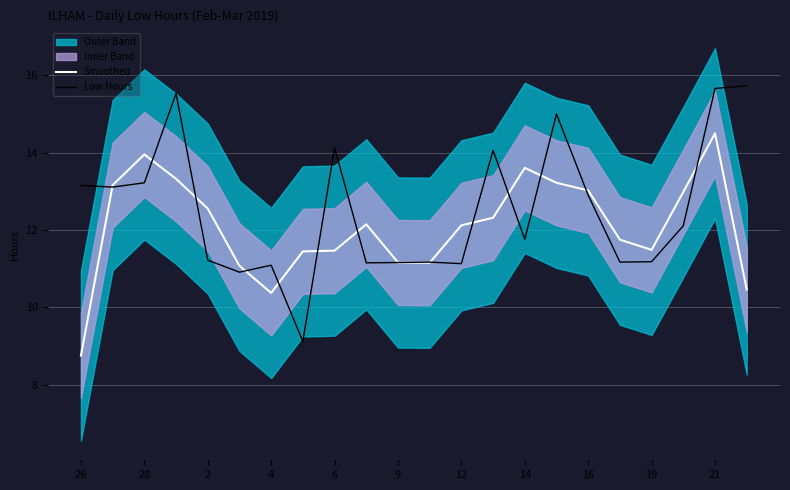

How many data points in Smoothed are less than 12?

10